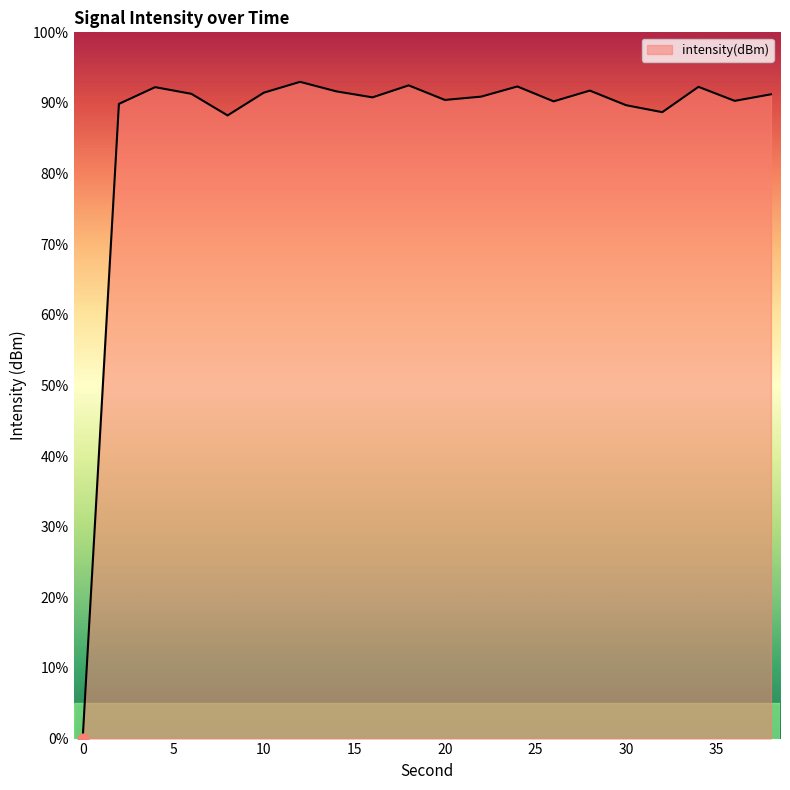

What is the difference between the maximum and minimum values?

93.0